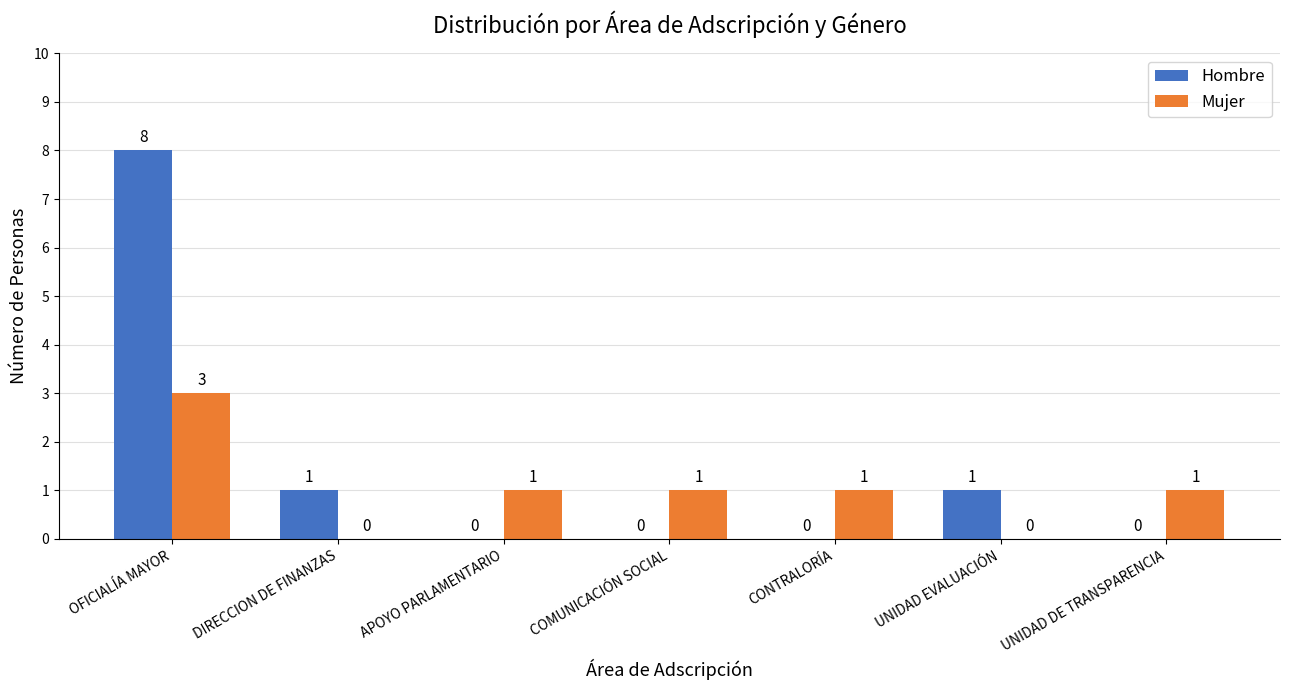

What is the difference between the Hombre values at CONTRALORÍA and DIRECCION DE FINANZAS?

1